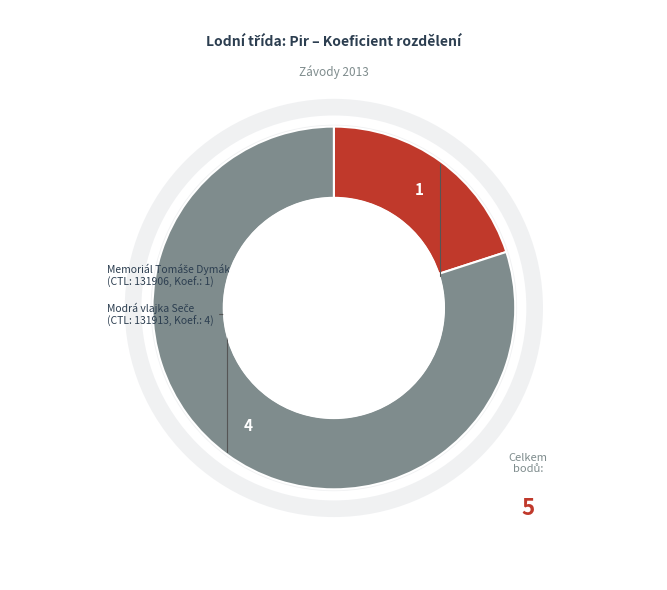

Is there any slice that represents more than half of the pie?

Yes